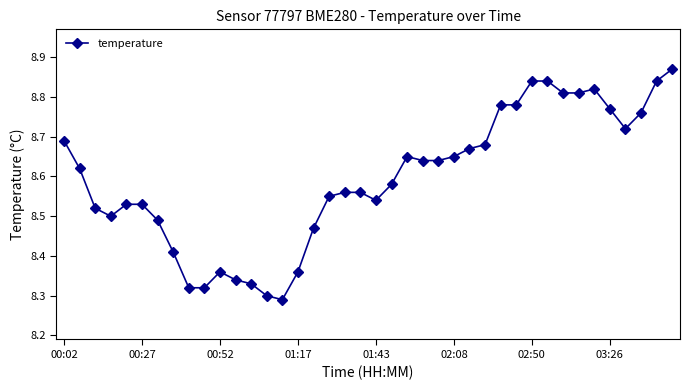

What is the difference between the maximum and minimum values?

0.6